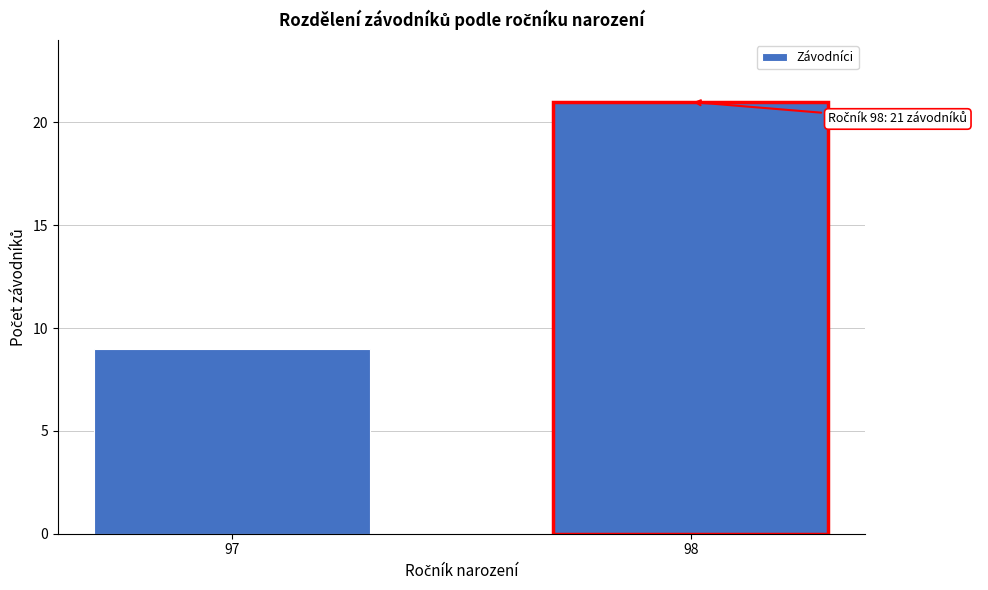

Reading left to right, what are all the values shown in this chart?

97=9	98=21